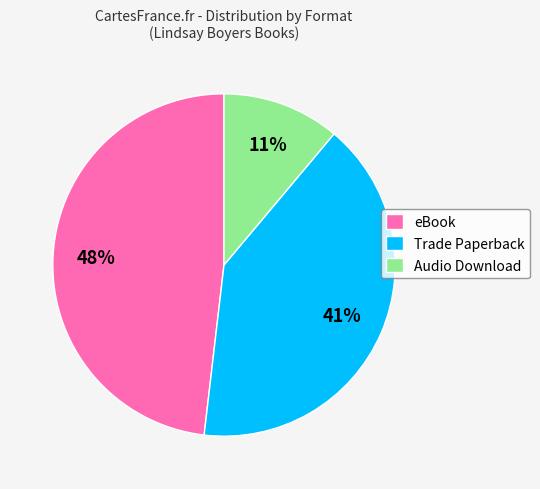

Is there a majority slice in this chart?

No